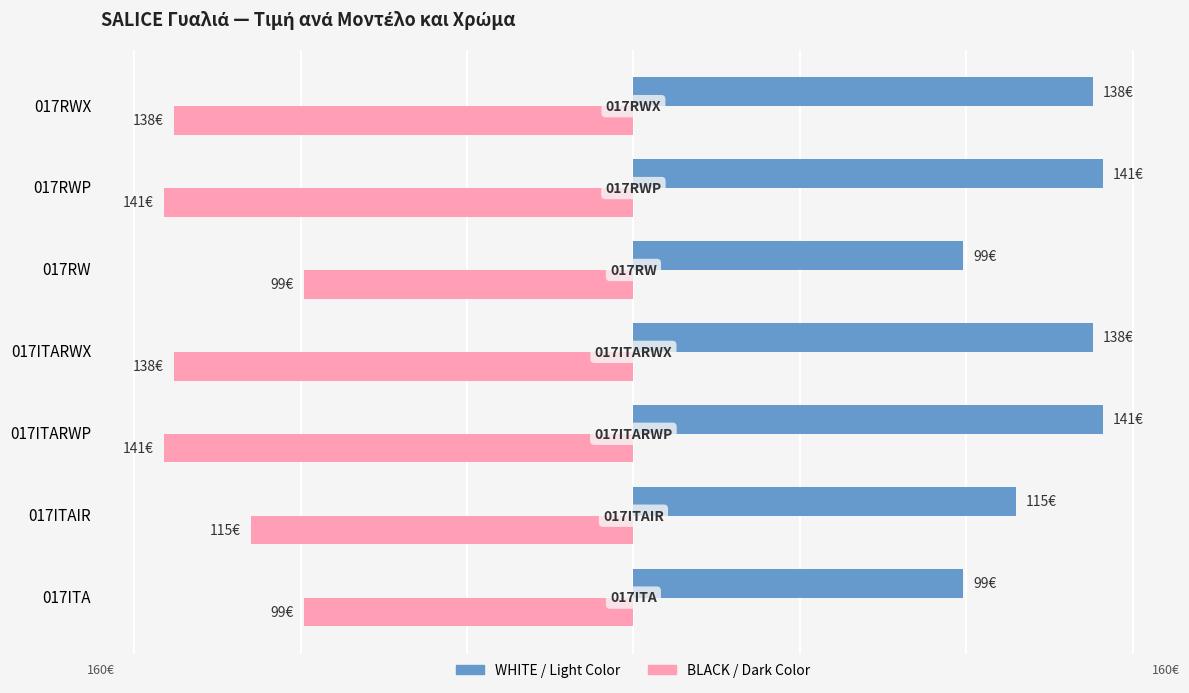

What are all the series names shown in the legend?

WHITE / Light Color, BLACK / Dark Color